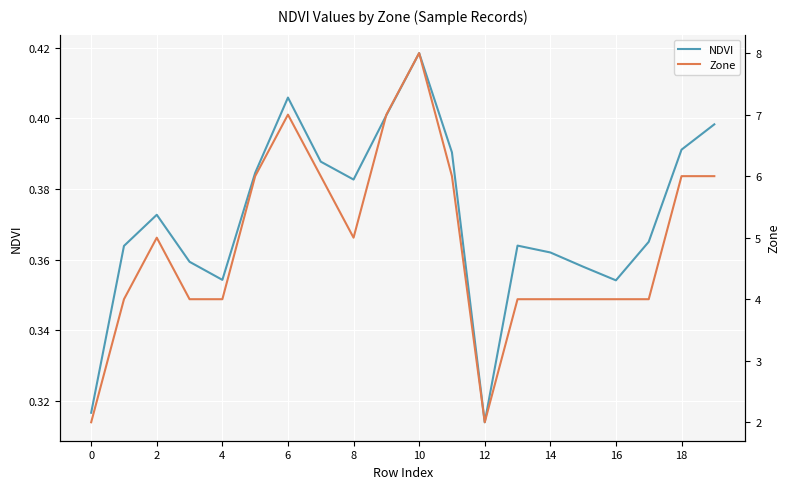

At which label is NDVI closest to 0?

12